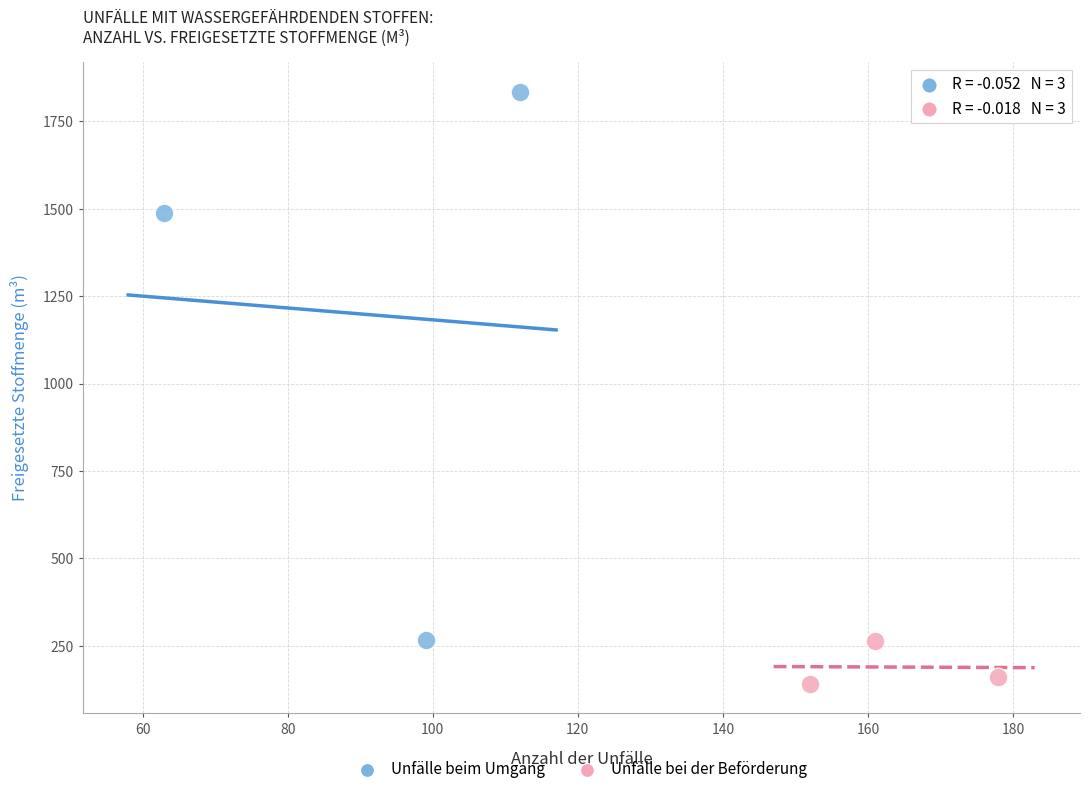

Which series contains the lowest Y value?

Unfälle bei der Beförderung